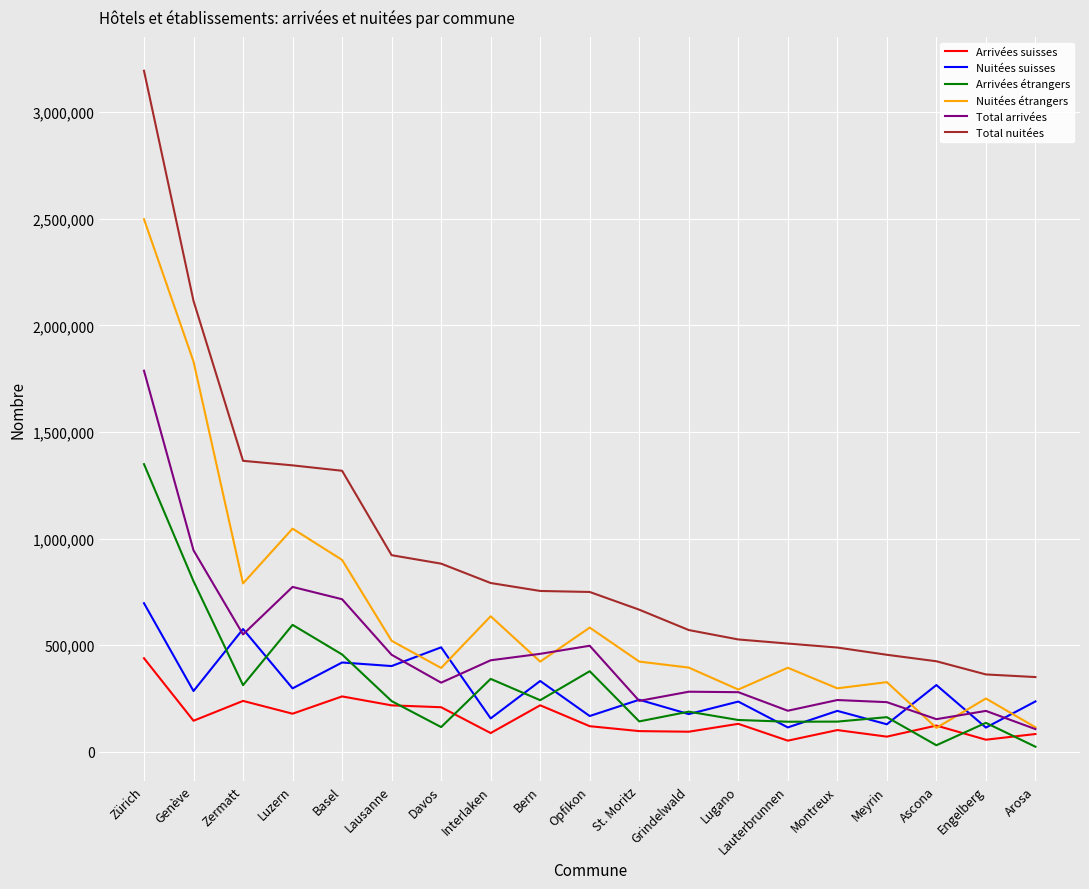

What is the spread (max minus min) of values at Interlaken?

703981